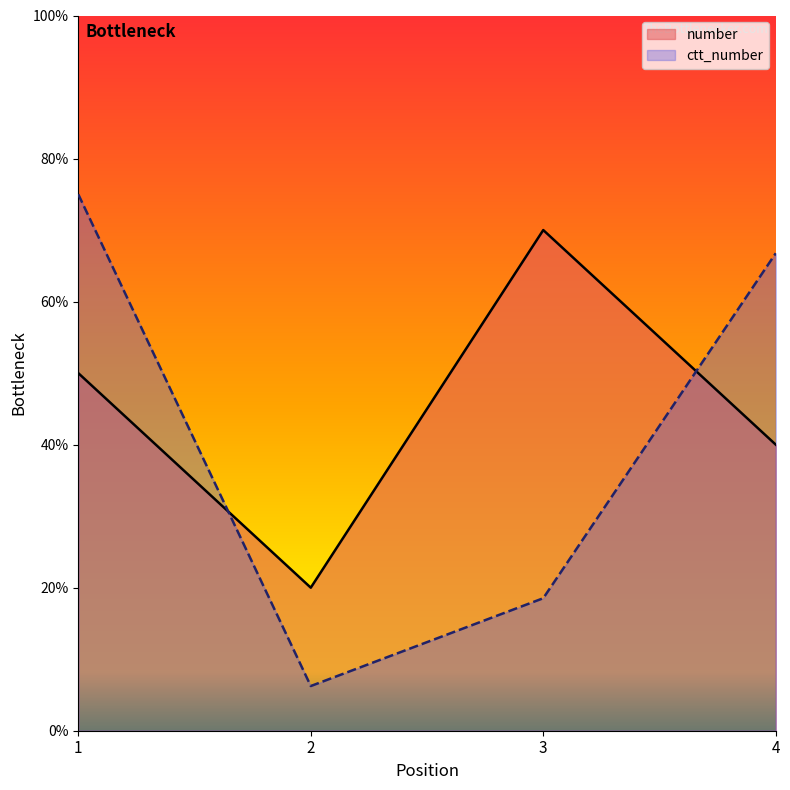

Which series has the largest total across all categories?

number